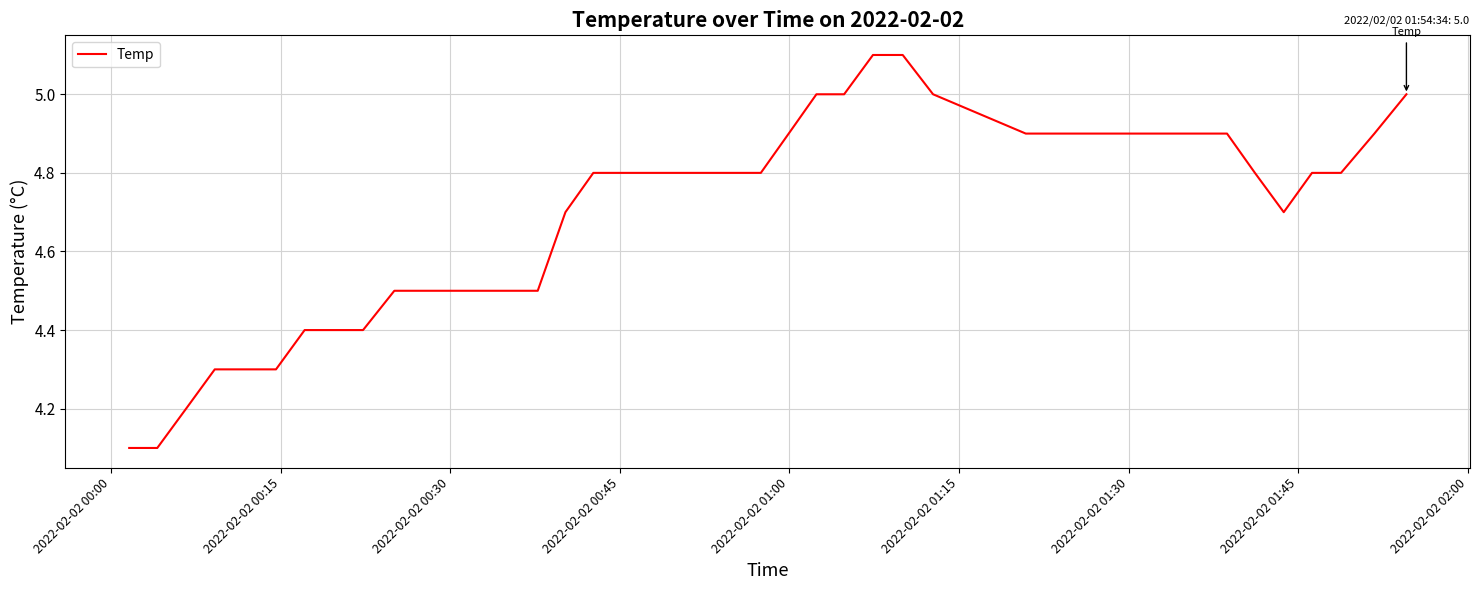

What is the maximum value shown in the chart?

5.1